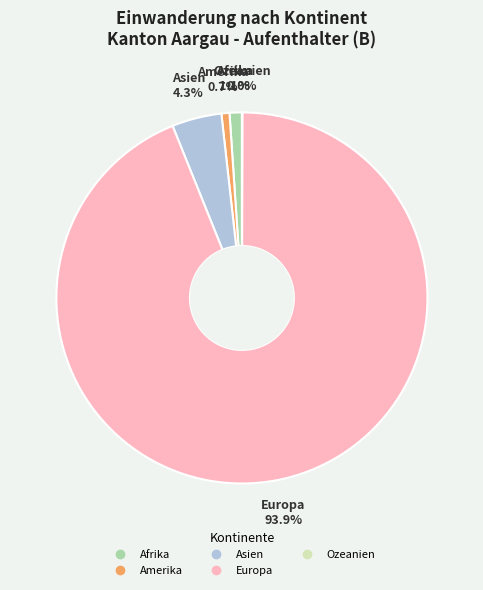

Is it true that Asien is 4% of the pie?

True